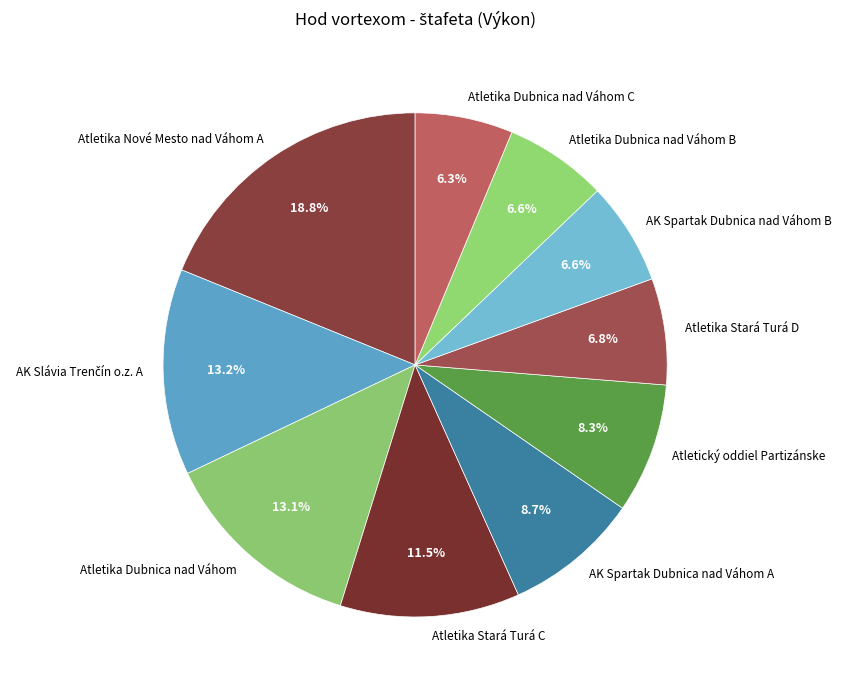

Does any single category account for the majority?

No